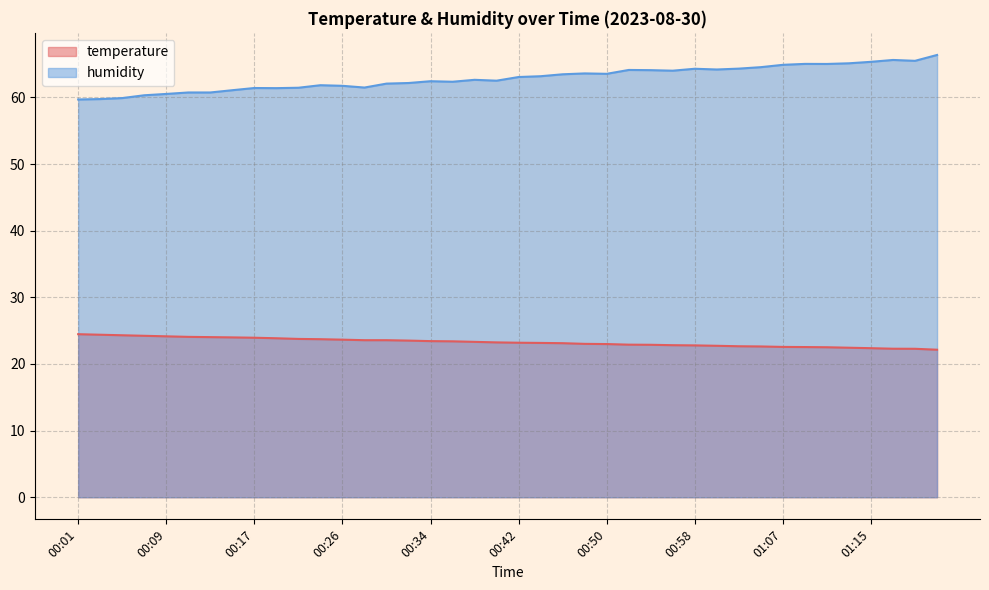

What value does the temperature series have at 00:44?

23.2